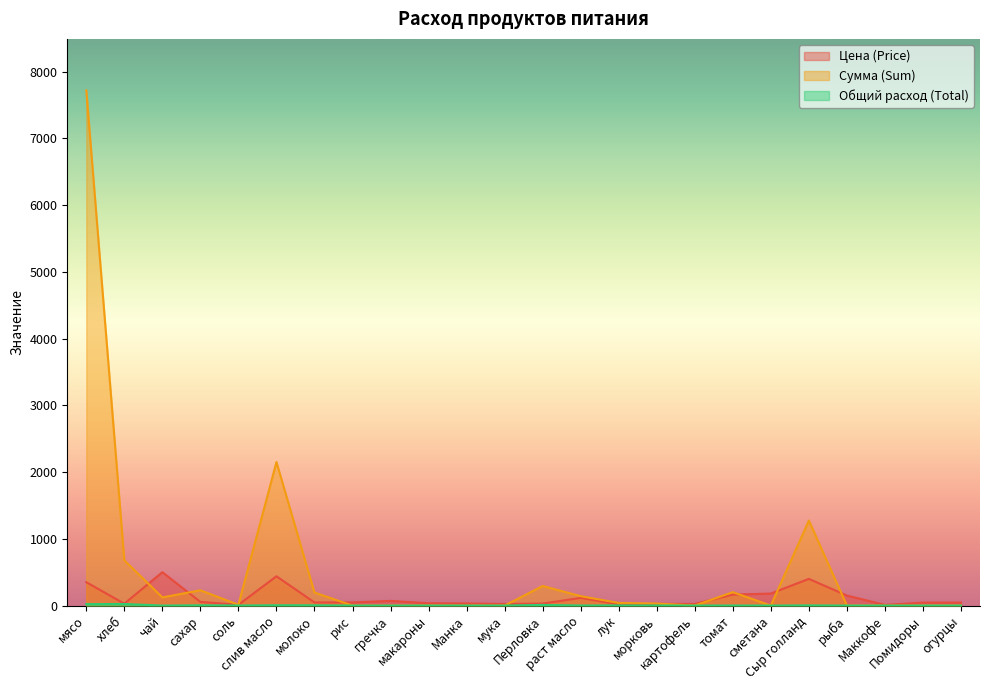

Rank the series at чай from highest to lowest value.

Цена (Price), Сумма (Sum), Общий расход (Total)